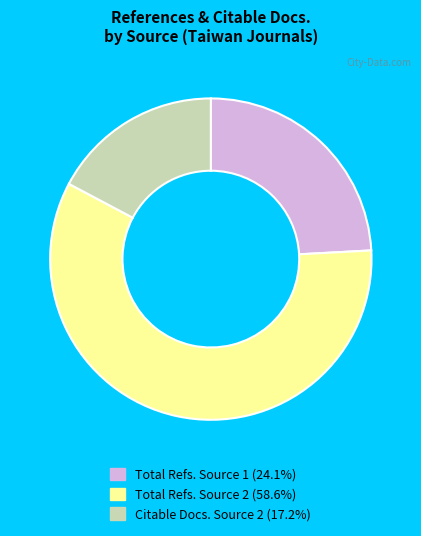

Is there any slice that represents more than half of the pie?

Yes